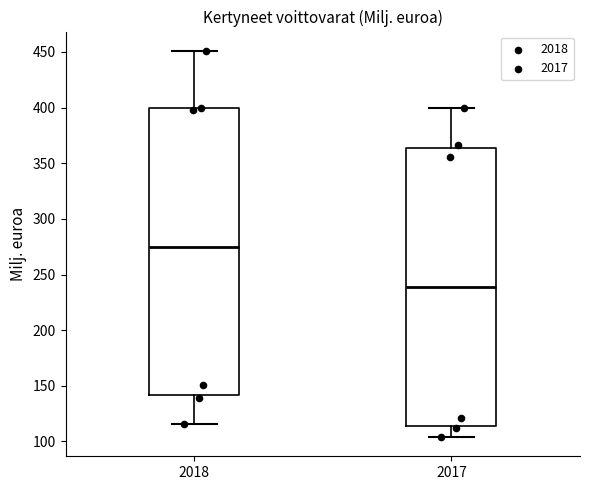

Which box's median line is the lowest?

2017